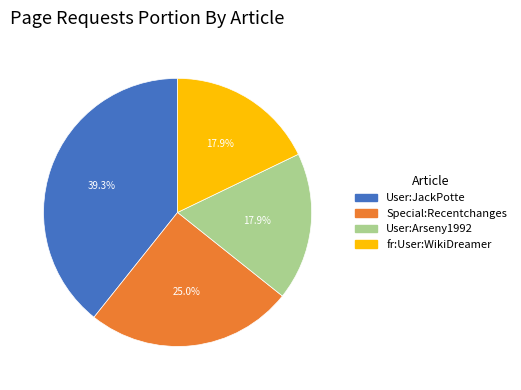

To the nearest percent, what is the difference between the largest and smallest slice percentages?

21%